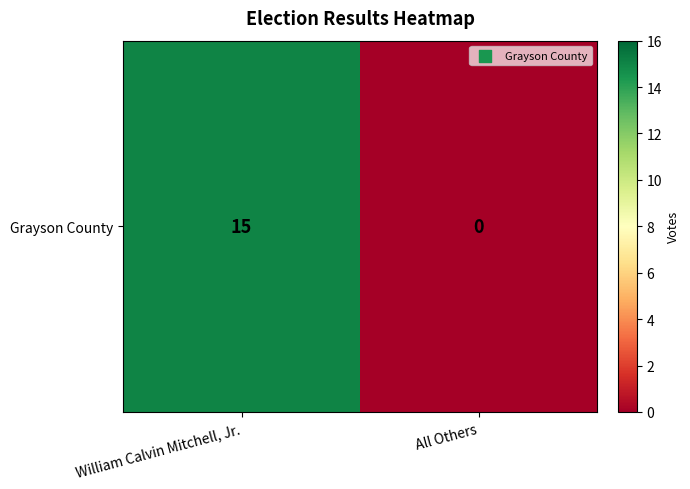

List the labels in order of value, smallest first.

All Others, William Calvin Mitchell, Jr.